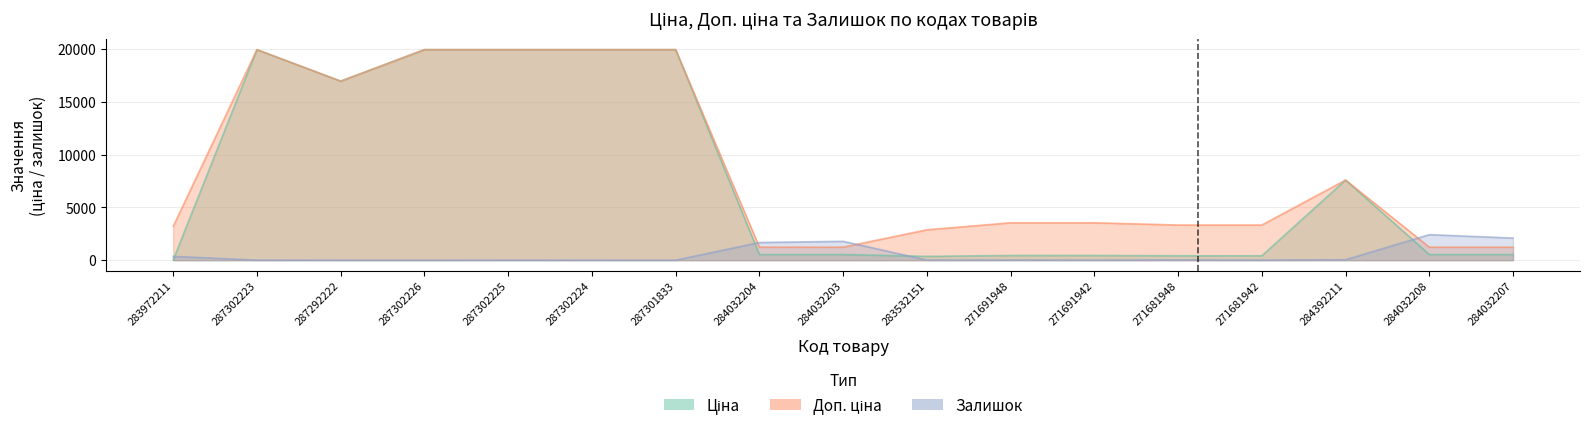

Which series ends up on top after the final intersection of Доп. ціна and Залишок?

Залишок